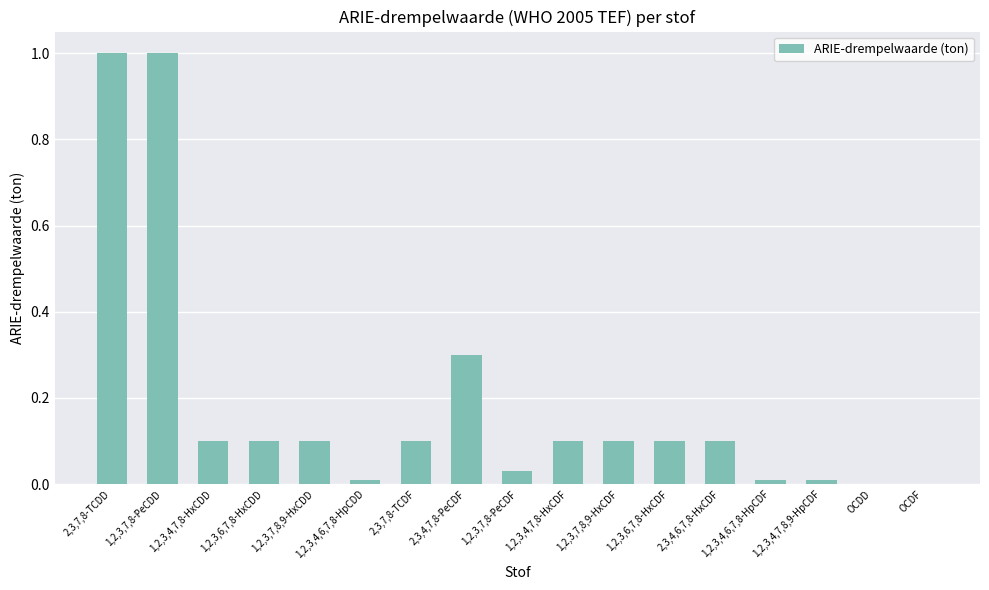

Are the bars grouped side by side (vs. stacked)?

No